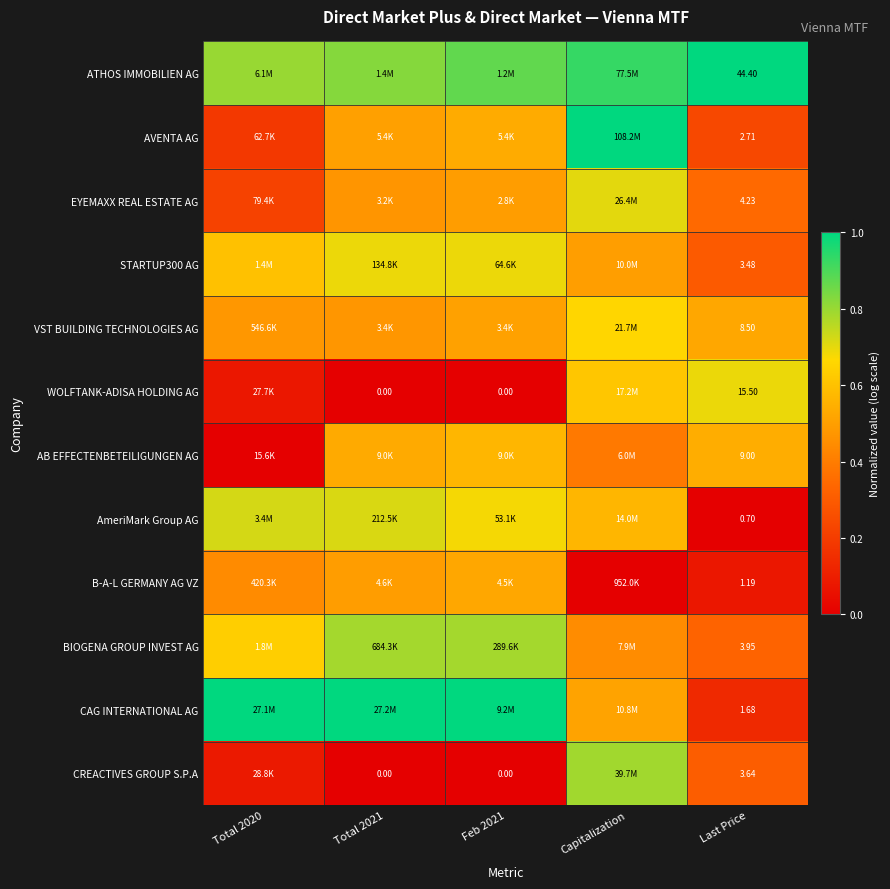

Is the value of B-A-L GERMANY AG VZ at Total 2020 greater than the value of CAG INTERNATIONAL AG at Feb 2021?

No